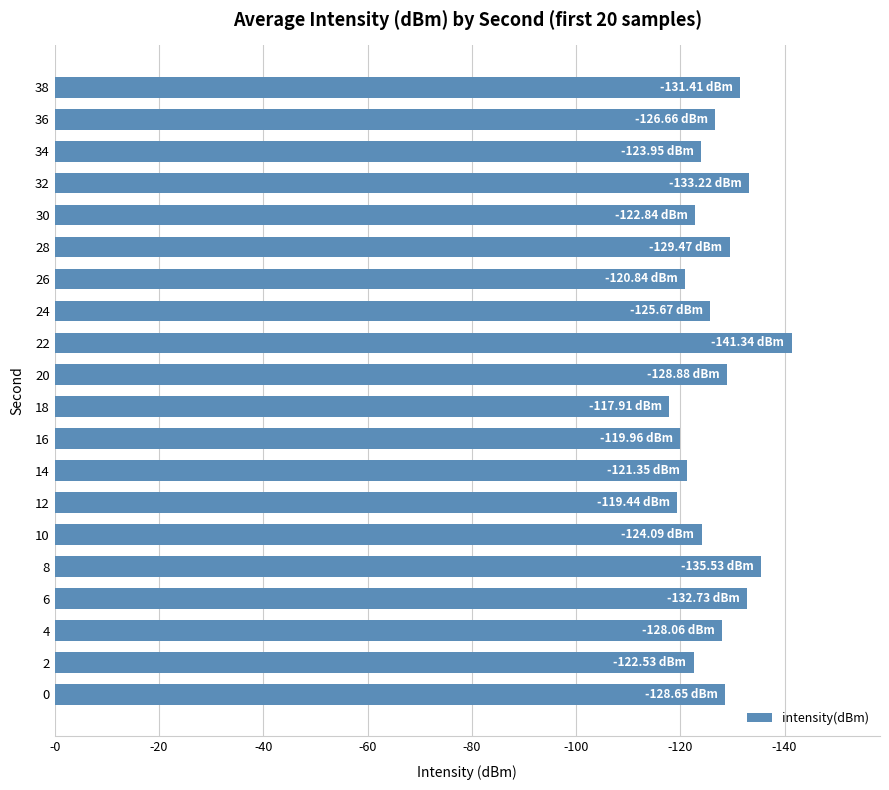

Are the bars horizontal?

Yes